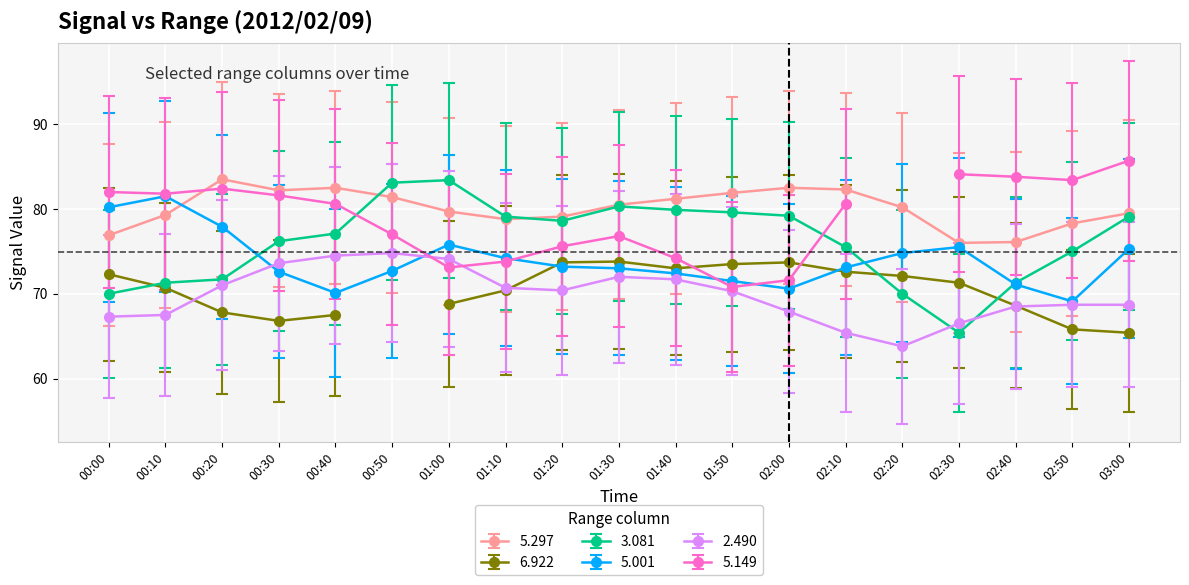

What is the difference between the highest and lowest values at 02:40?

7.6